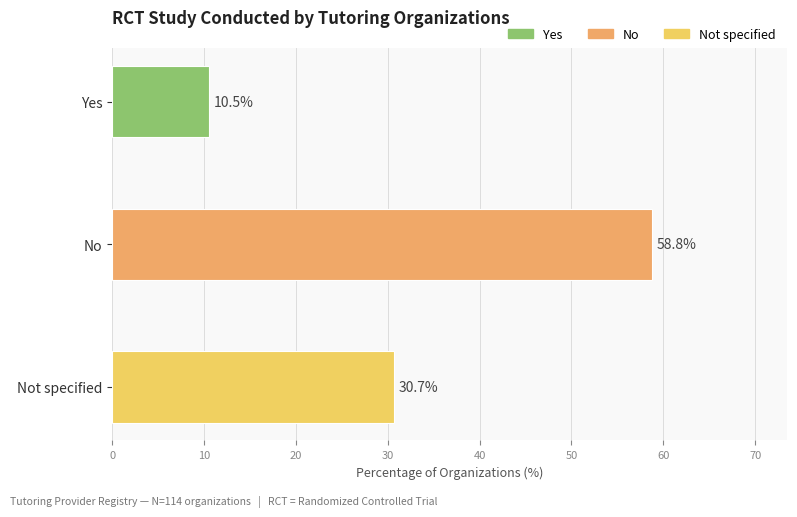

What are all the series names shown in the legend?

Yes, No, Not specified